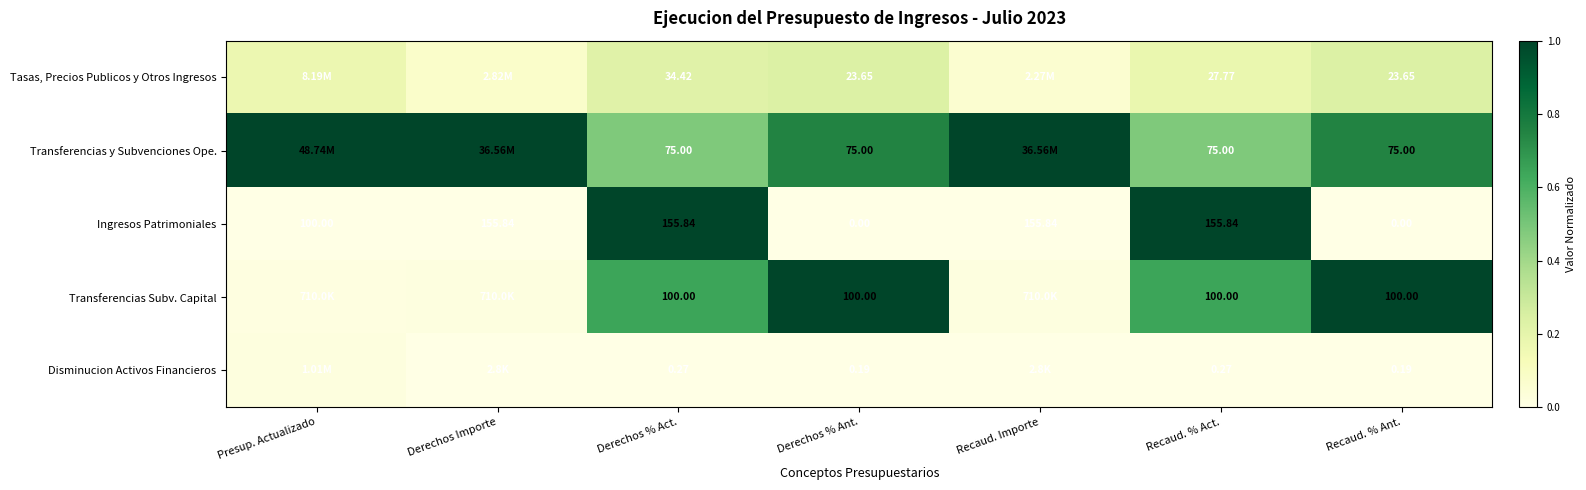

Is the value of Transferencias Subv. Capital at Recaud. % Ant. greater than the value of Tasas, Precios Publicos y Otros Ingresos at Recaud. % Act.?

Yes